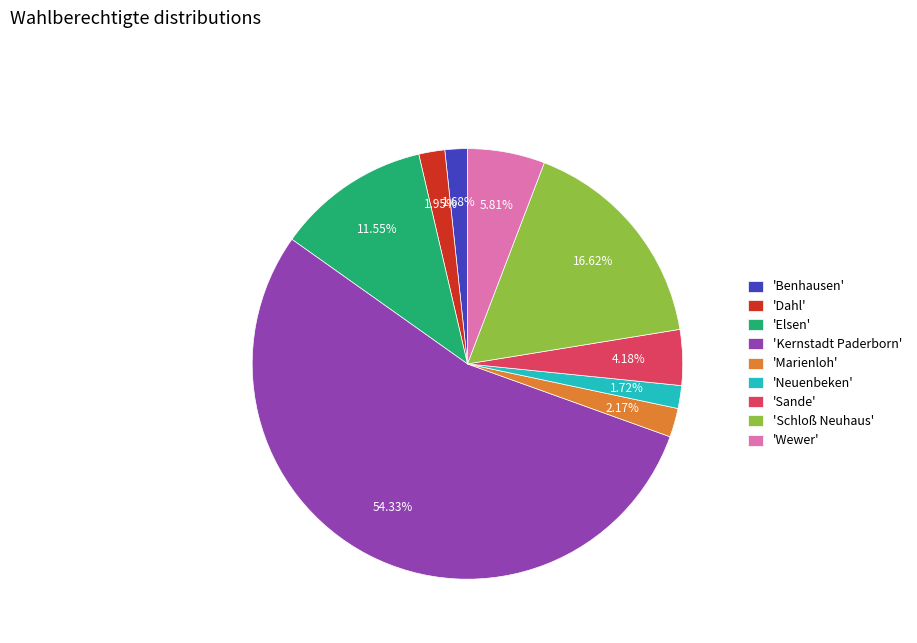

To the nearest percent, what is the difference between the largest and smallest slice percentages?

53%